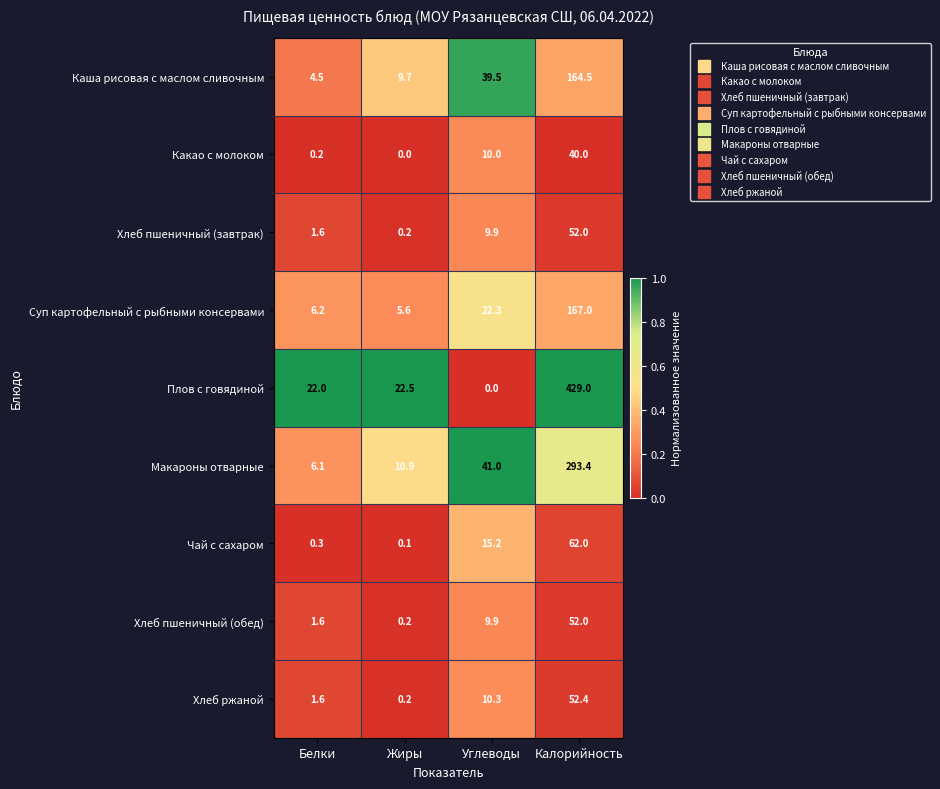

Where does the Хлеб пшеничный (завтрак) series first go above 9?

Углеводы